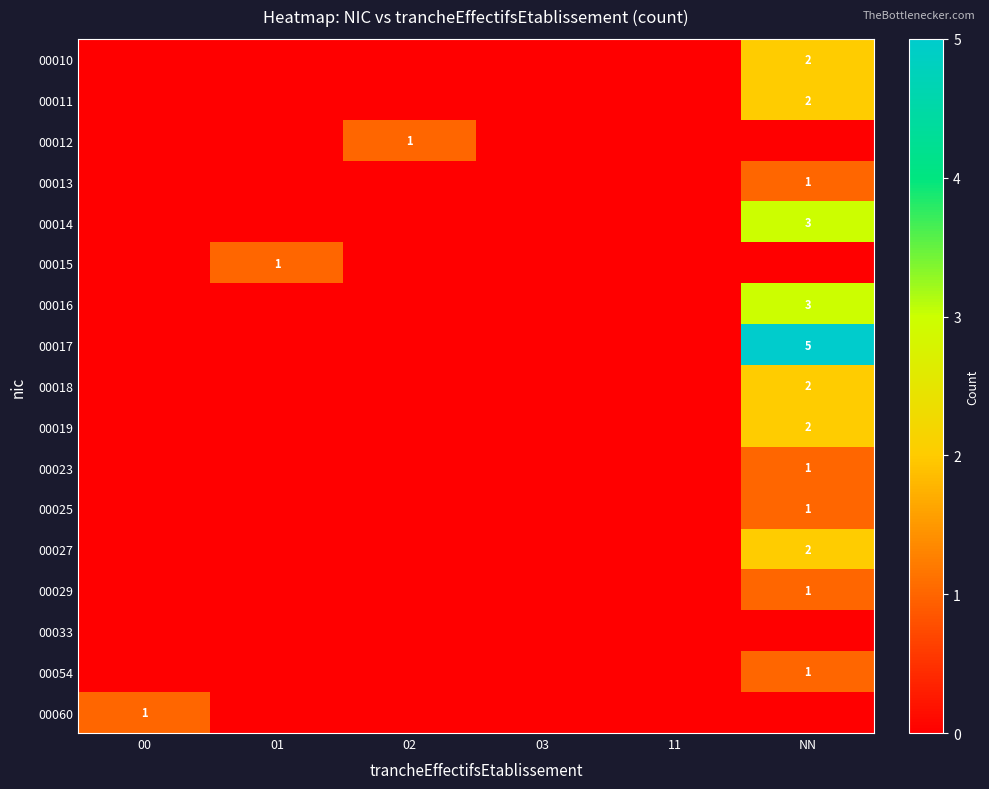

List the labels in order of 00015 value, largest first.

01, 00, 02, 03, 11, NN